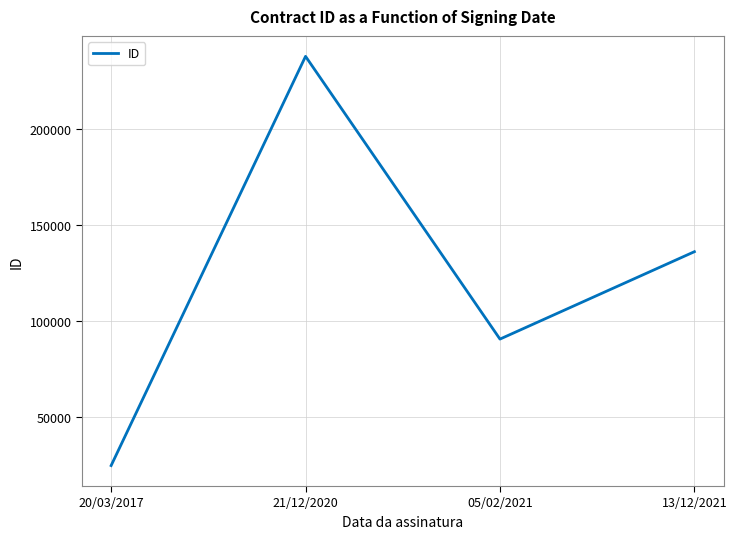

Is it true that the value at 21/12/2020 is 237740?

True